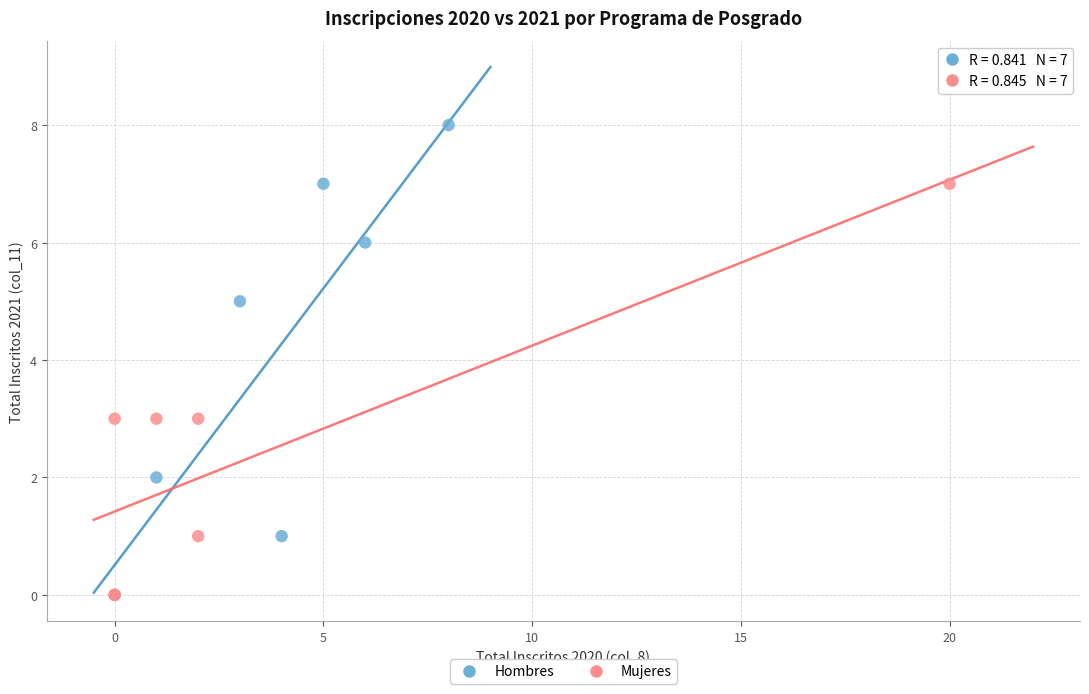

Which series contains the highest Y value?

Hombres